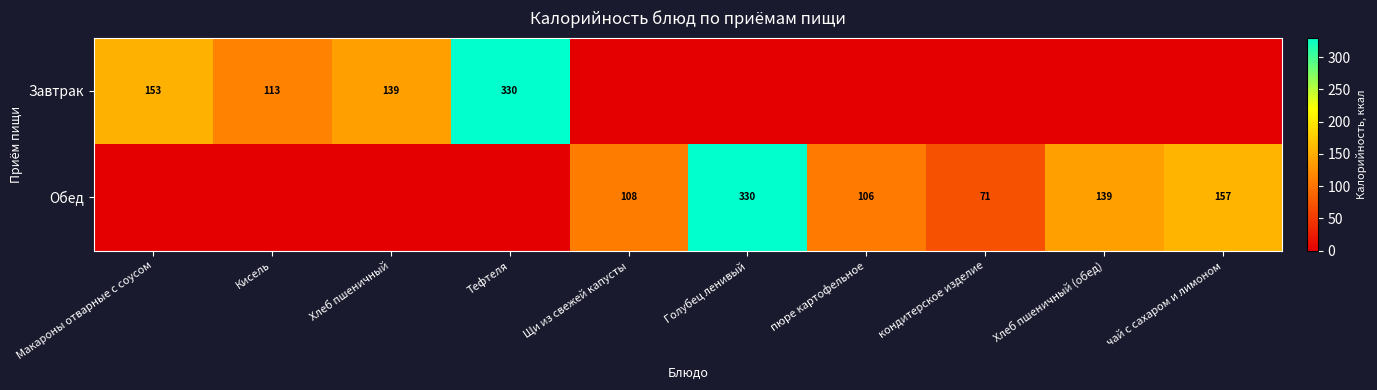

True or false: Обед has a value of 139 at Хлеб пшеничный (обед).

True